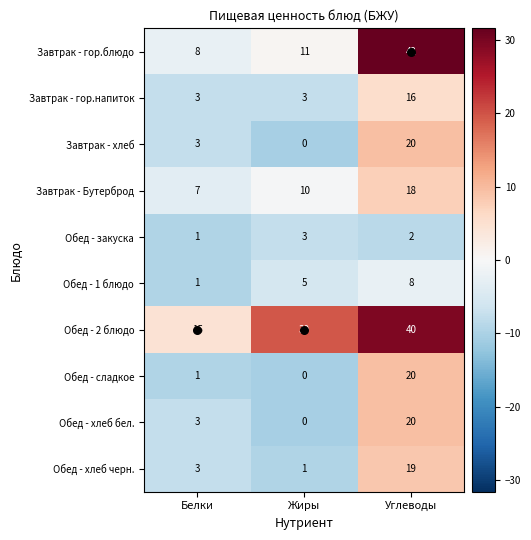

Which series has the largest total across all categories?

Обед - 2 блюдо